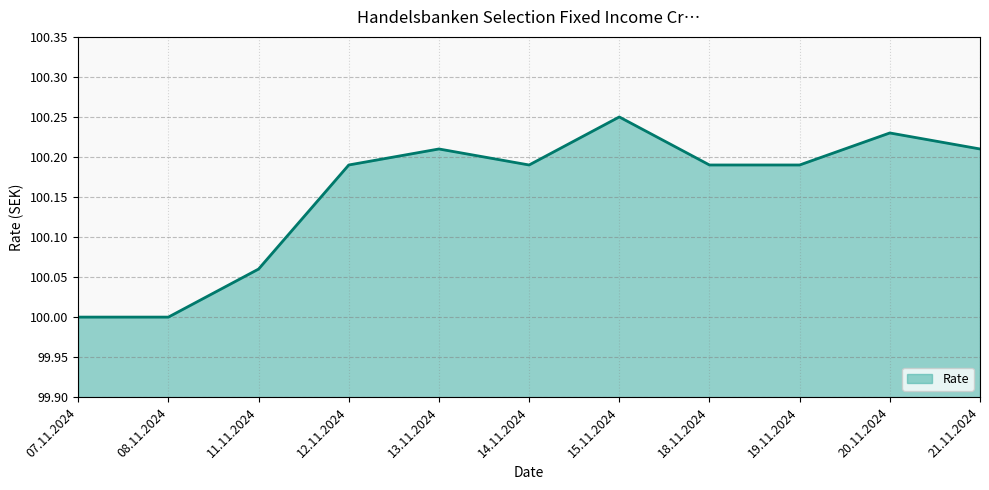

At which category does the data reach its first local peak?

13.11.2024